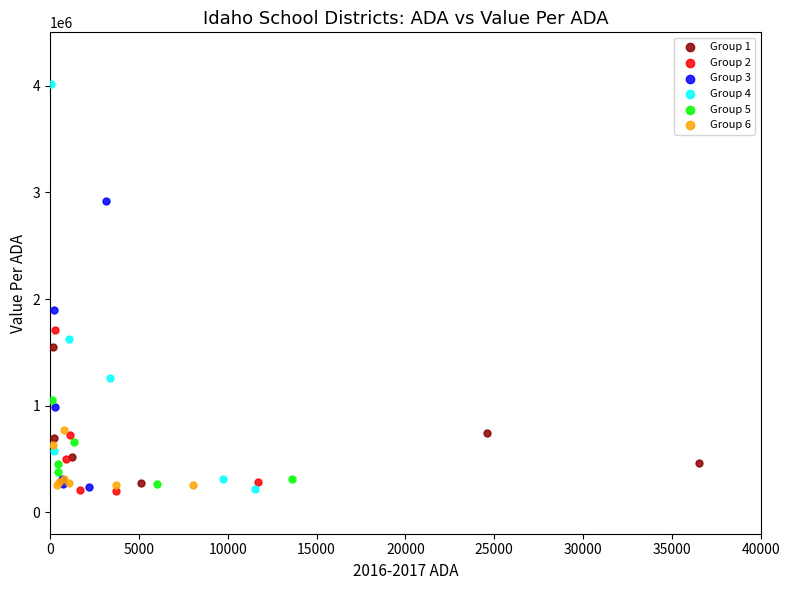

Which series has the widest spread of Y values?

Group 4